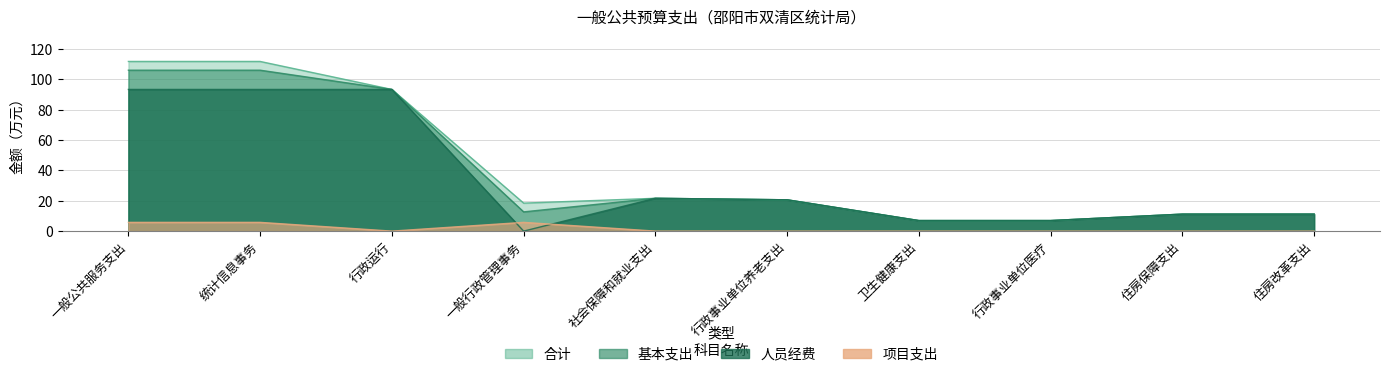

Between 一般行政管理事务 and 行政事业单位养老支出, which series saw the biggest shift?

人员经费